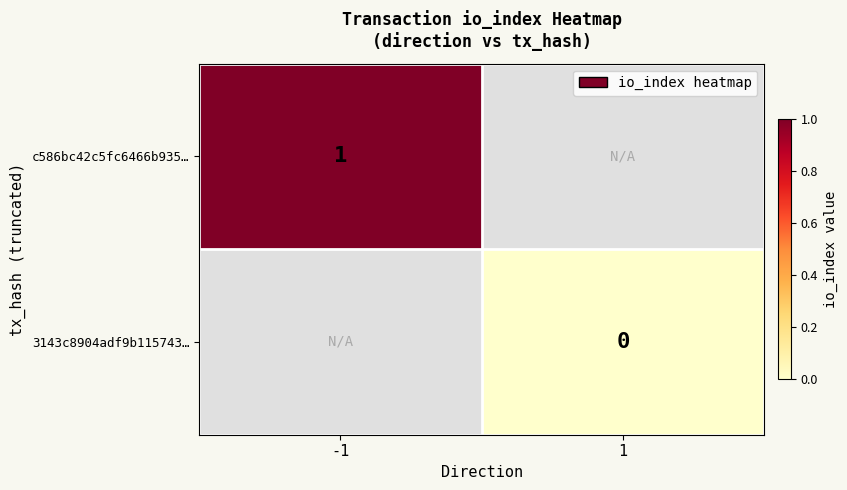

Count the number of categories in the chart.

2